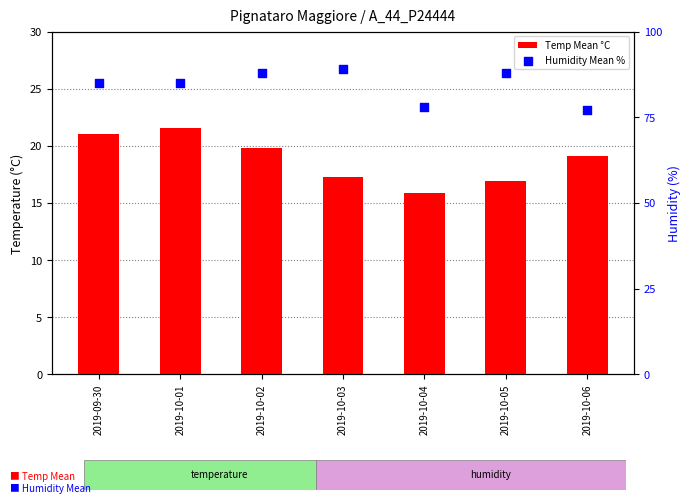

What are all the series names shown in the legend?

Temp Mean °C, Humidity Mean %